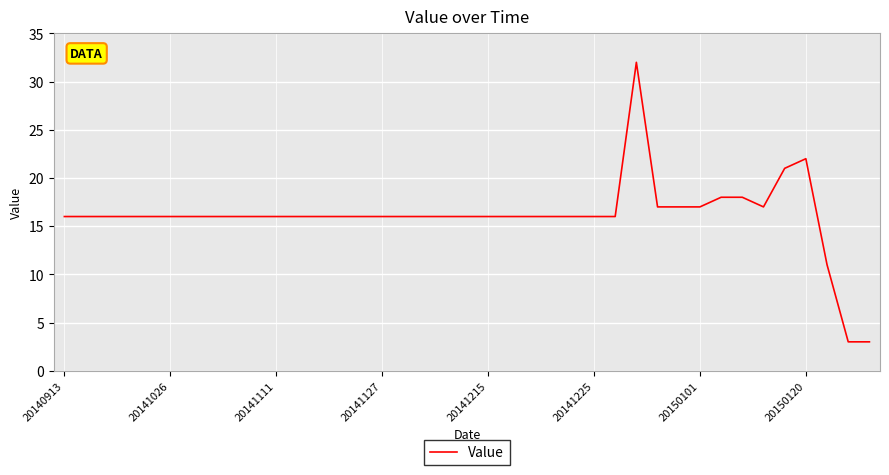

What is the minimum value shown in the chart?

3